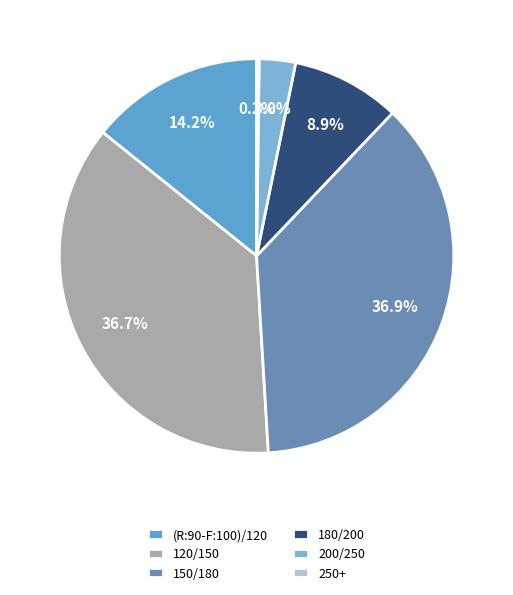

To the nearest percent, what portion does 180/200 represent?

9%